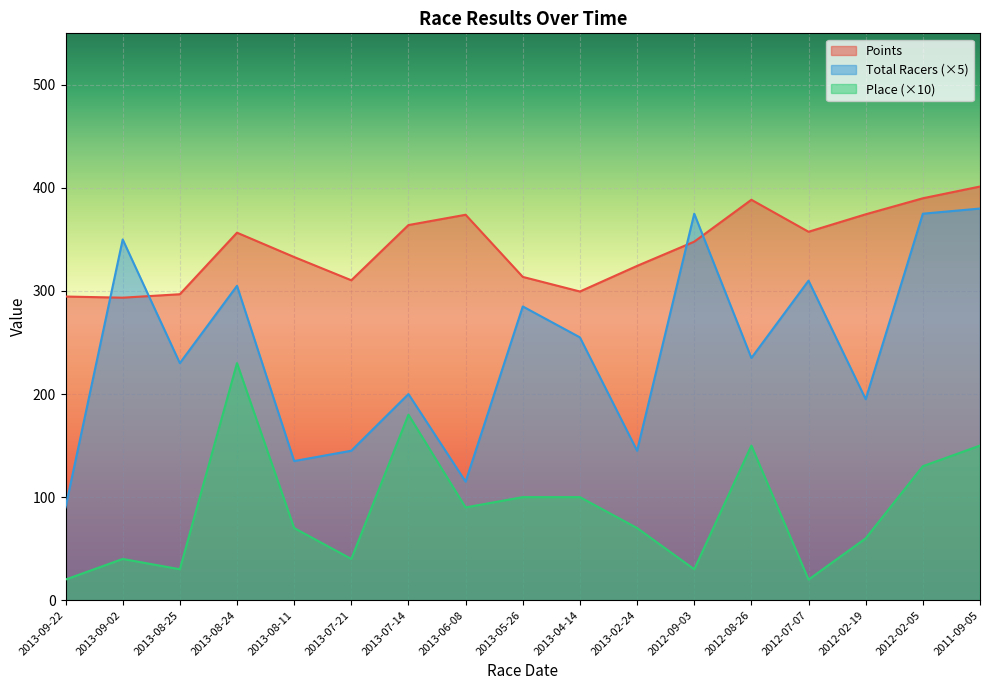

How many lines are shown in the chart?

3